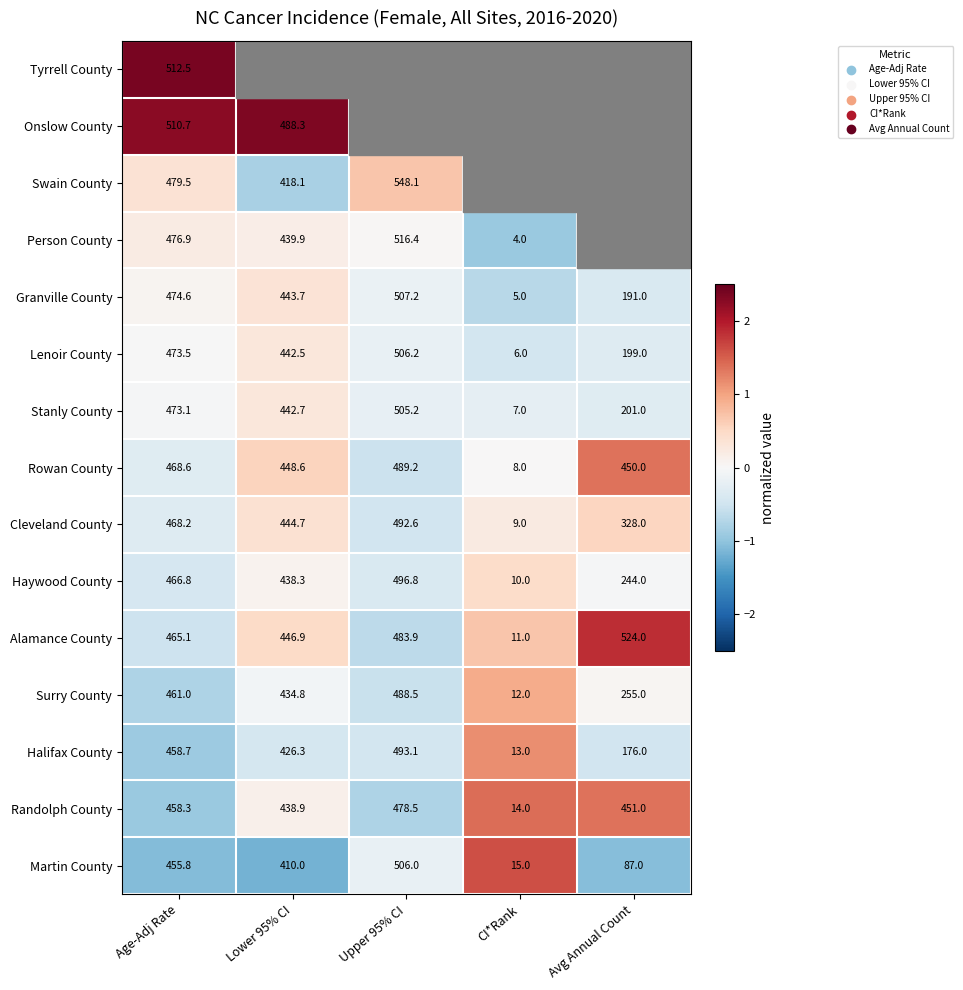

Where is Stanly County nearest to the value 256?

Avg Annual Count